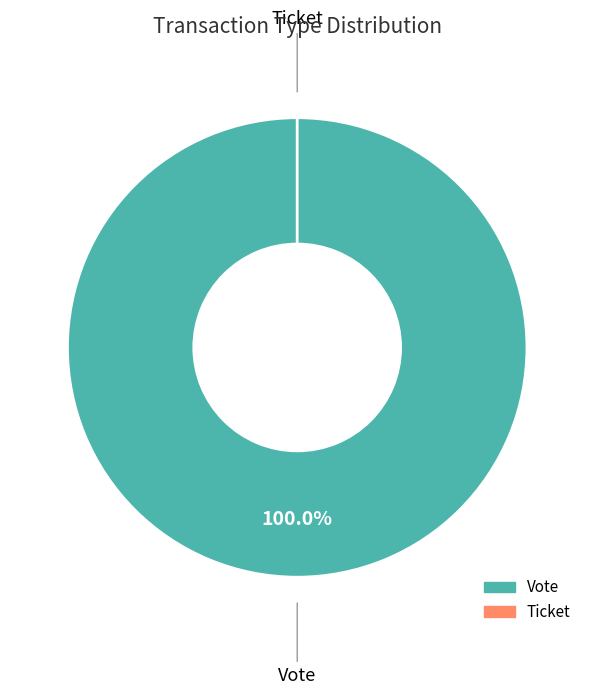

To the nearest percent, what is the combined percentage of Ticket and Vote?

100%